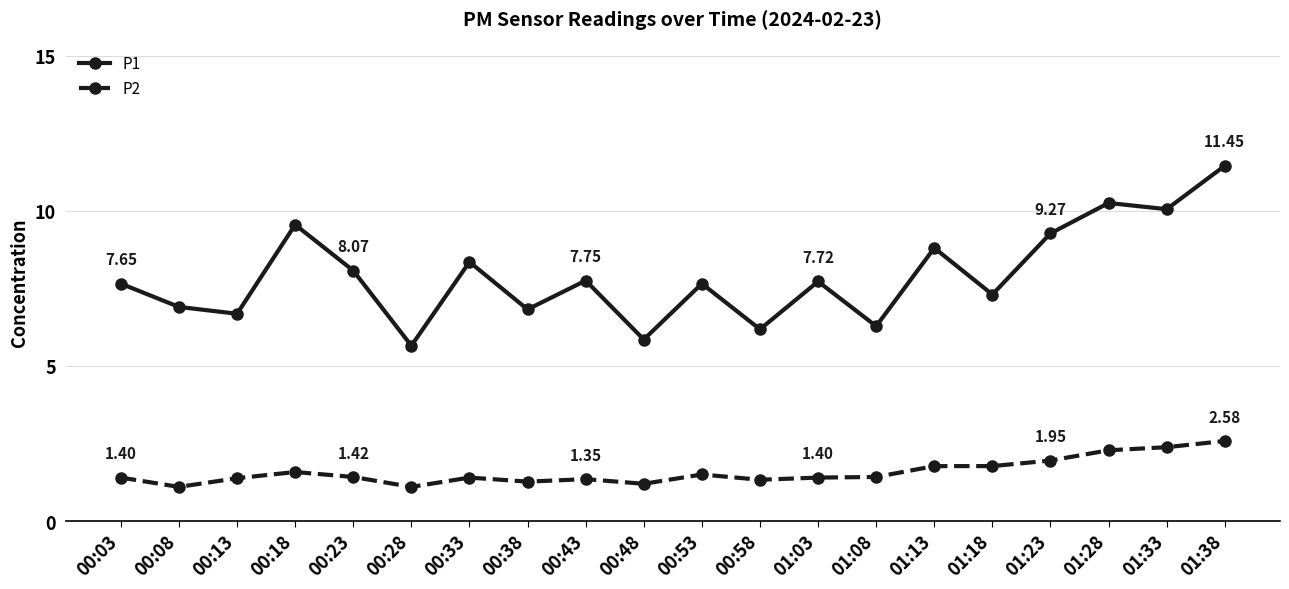

Which series has the largest range (max minus min)?

P1